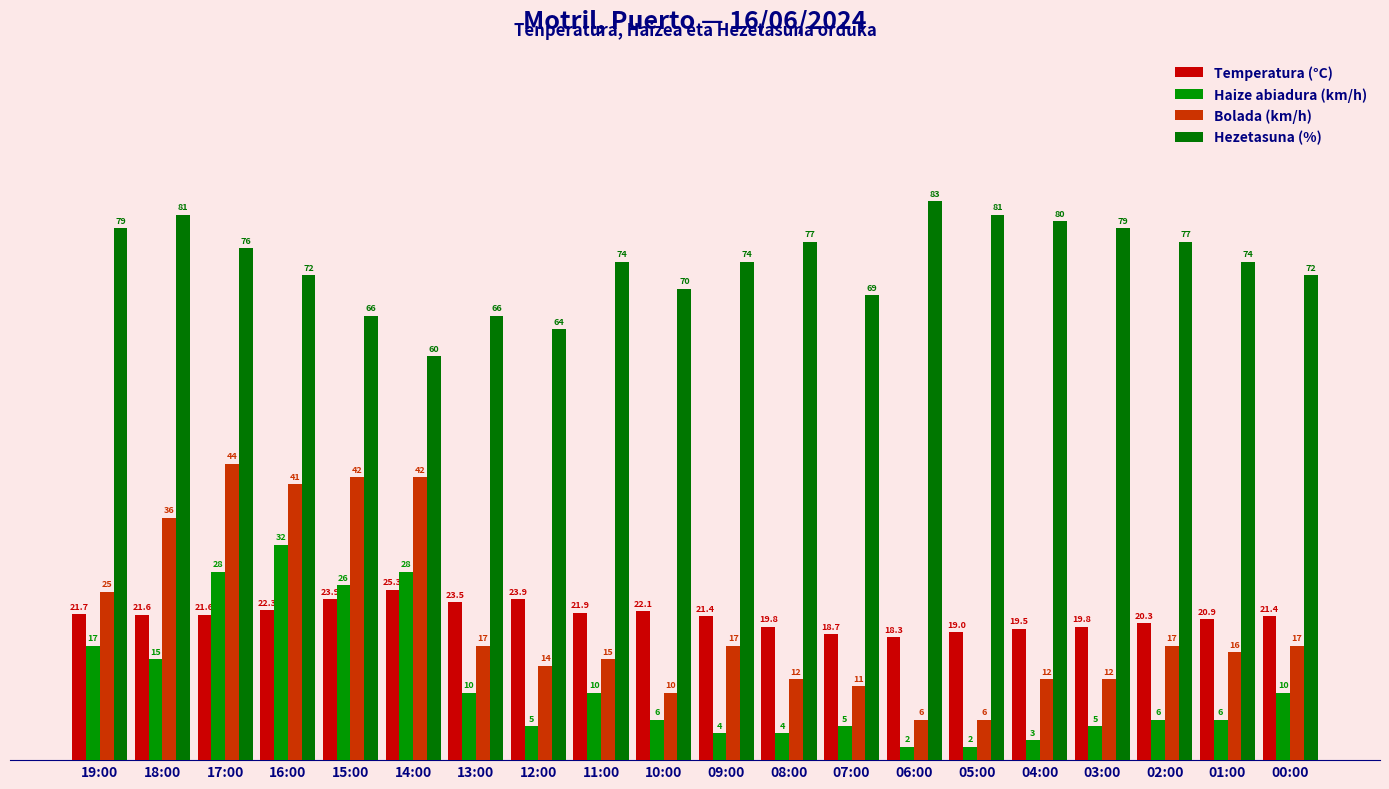

True or false: Haize abiadura (km/h) has a value of 10.0 at 00:00.

True